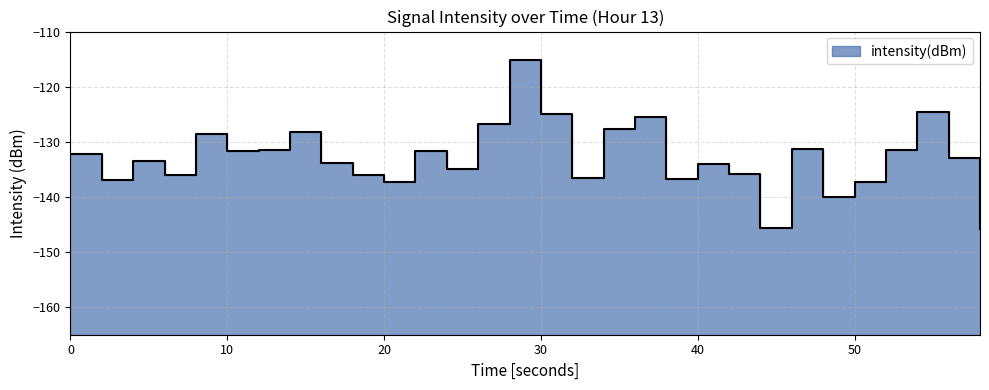

Where does the data first go above -132?

8